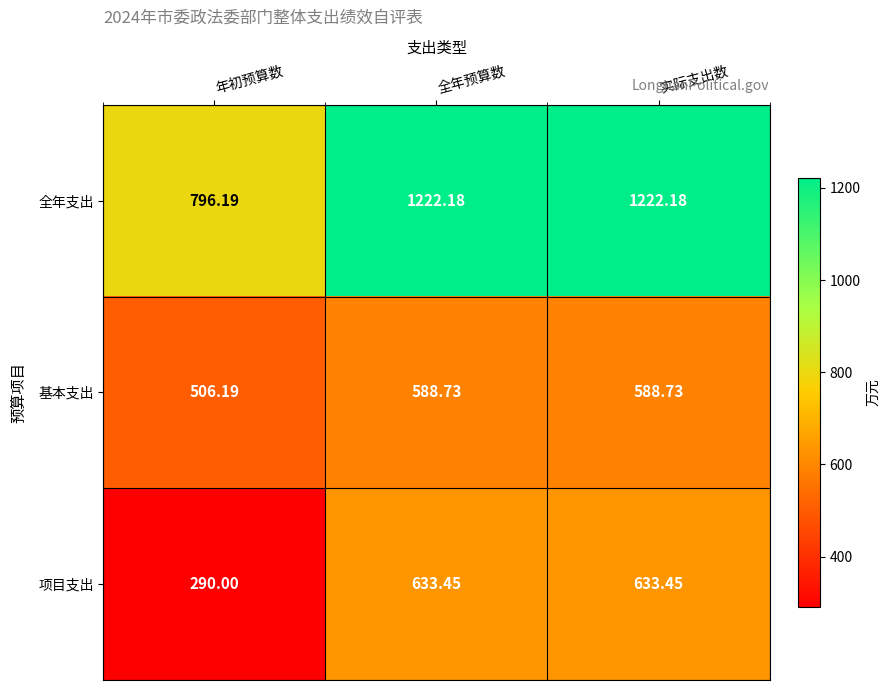

Which series has the largest range (max minus min)?

全年支出